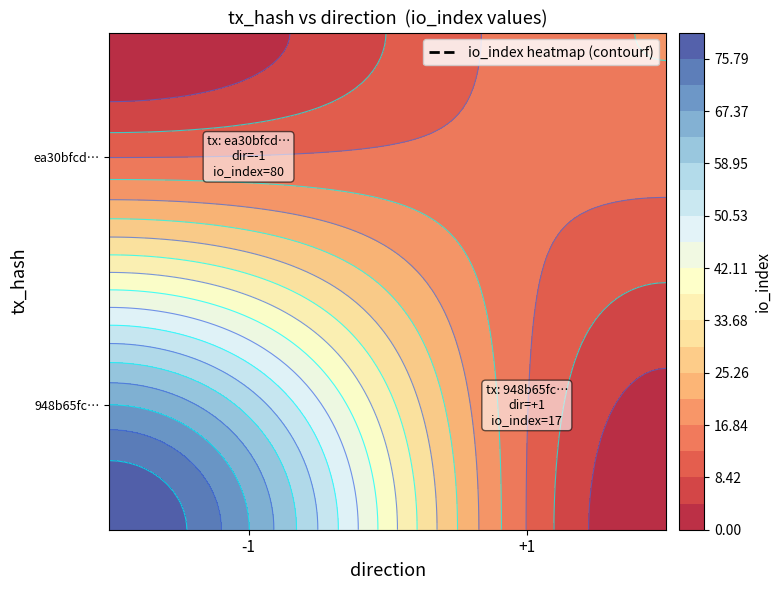

True or false: ea30bfcd6469d837515be1790a894ba292699b4 has a value of -1 at direction.

True